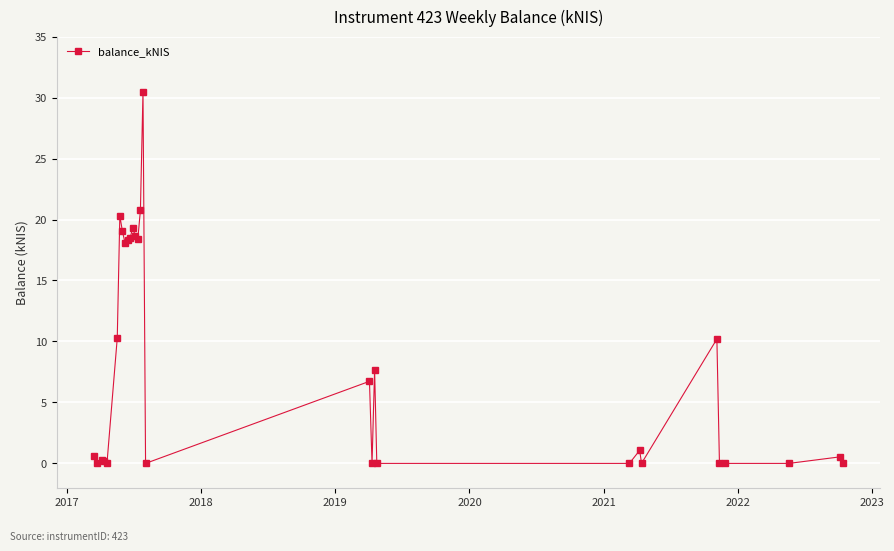

What is the maximum value shown in the chart?

30.5